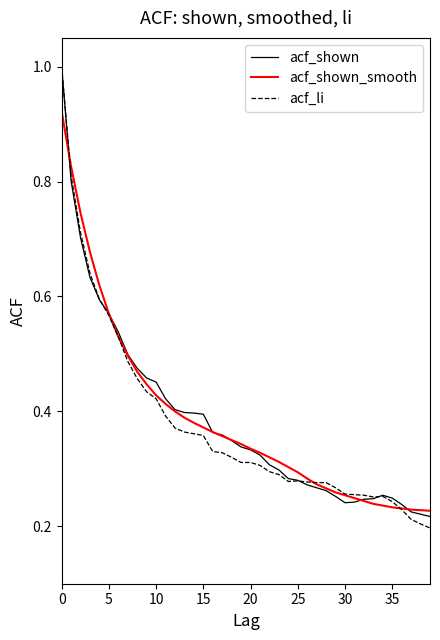

What is the sum of all acf_shown_smooth values?

15.4